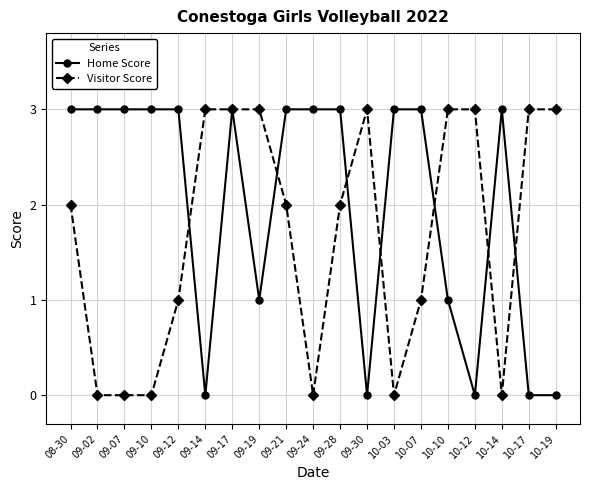

Is the value of Visitor Score at 09-21 greater than the value of Home Score at 09-21?

No